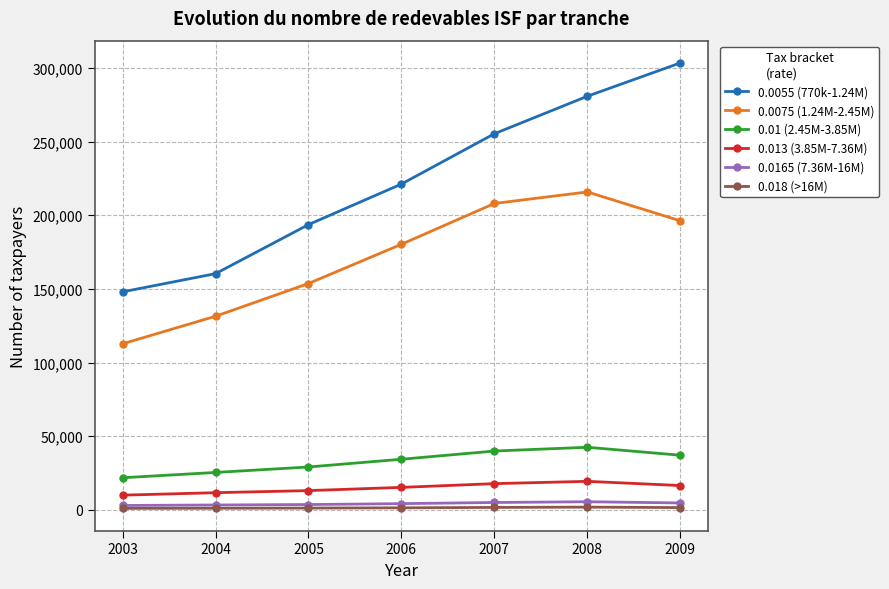

Rank the series by their maximum value, from lowest to highest.

0.018 (>16M), 0.0165 (7.36M-16M), 0.013 (3.85M-7.36M), 0.01 (2.45M-3.85M), 0.0075 (1.24M-2.45M), 0.0055 (770k-1.24M)